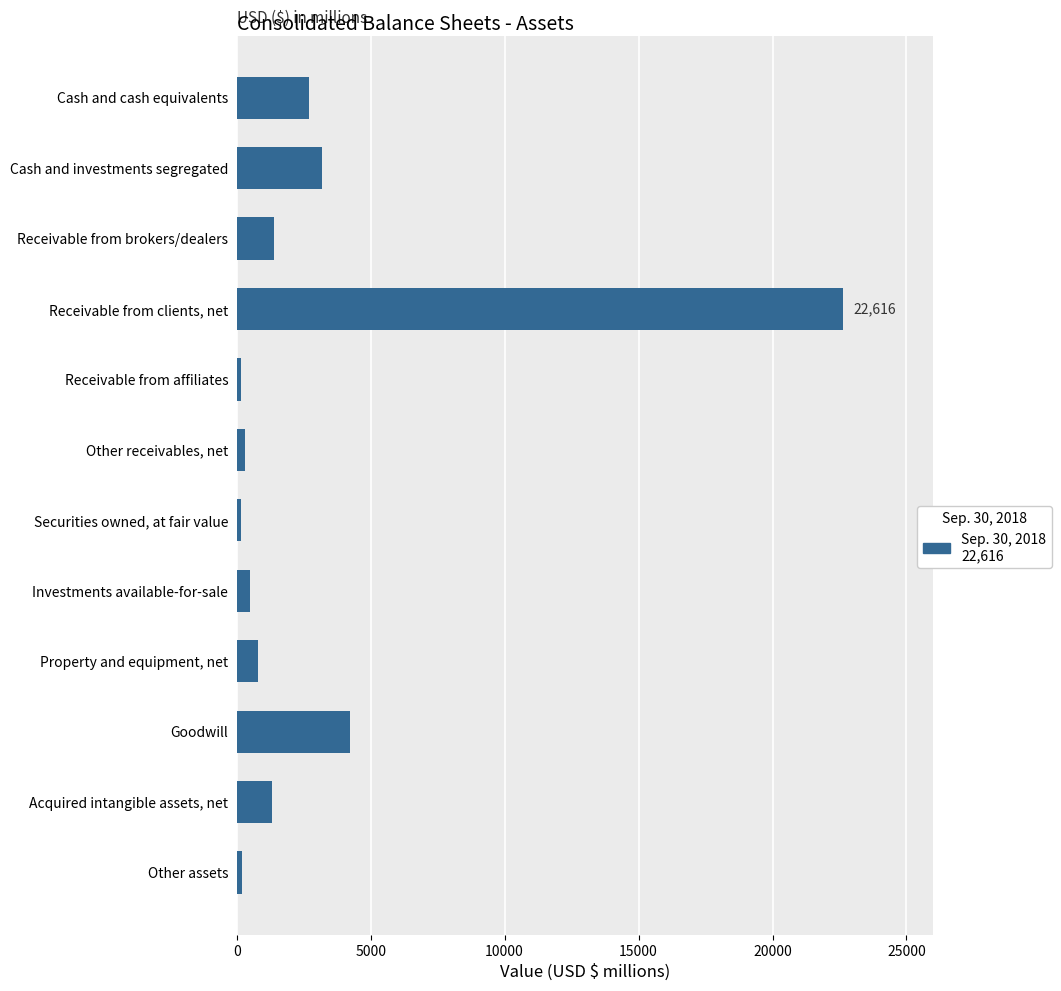

The chart shows a value of 2824 at Goodwill. True or false?

False